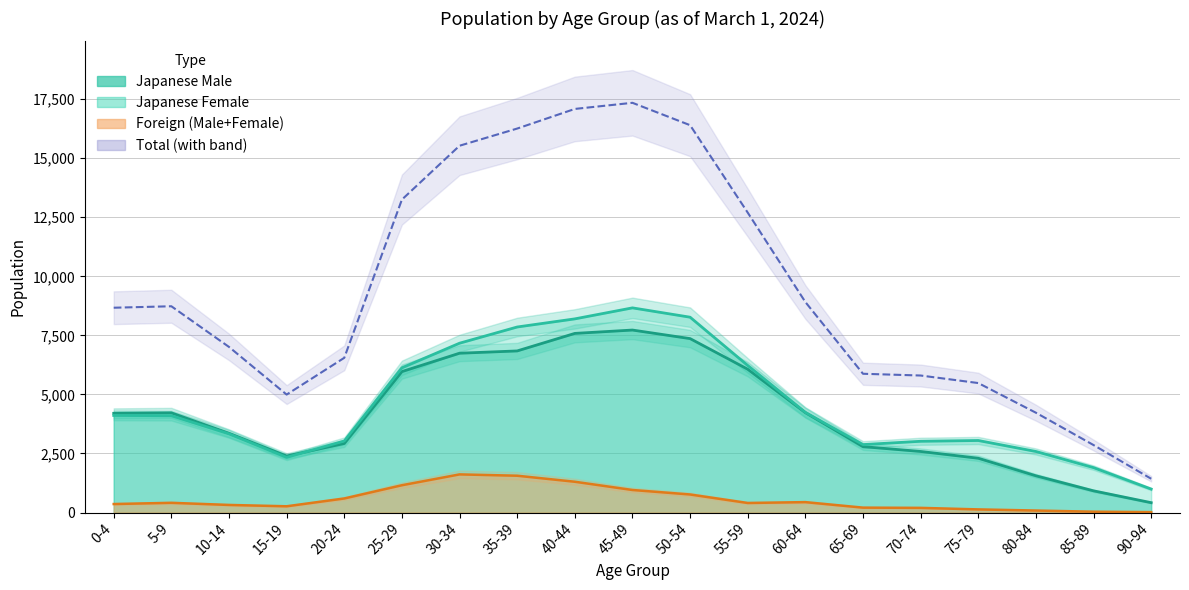

True or false: Japanese_Female and Total intersect in this chart.

False